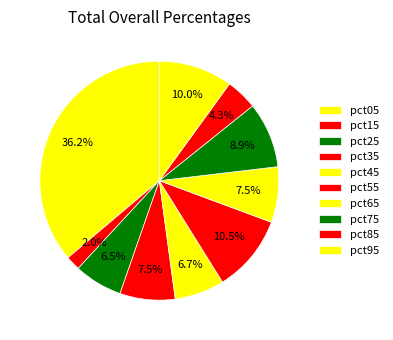

Count the number of slices in the pie.

10